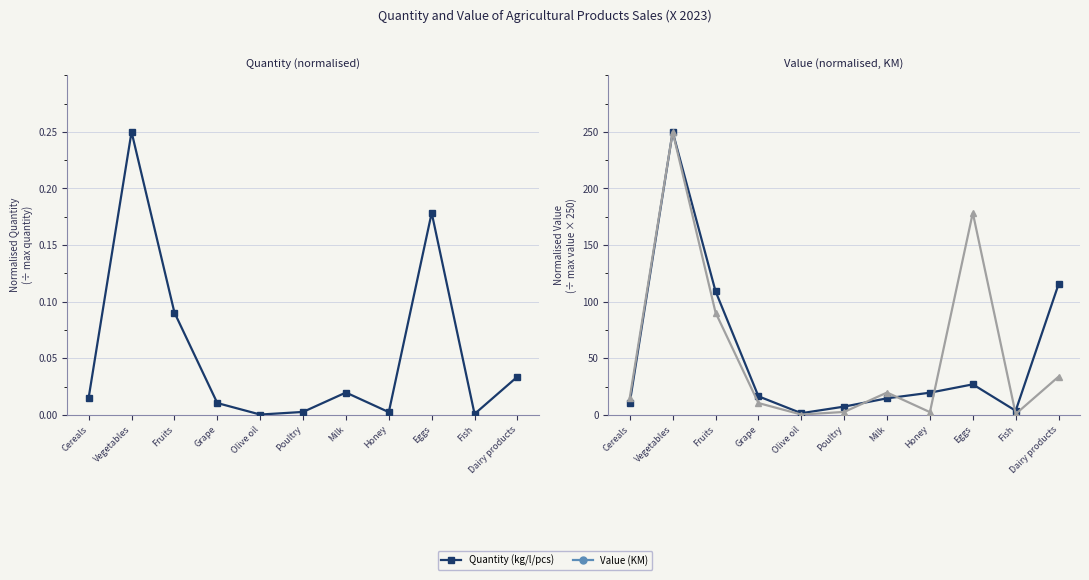

Reading left to right, transcribe all the data shown in this chart.

Quantity (kg/l/pcs): Cereals=0.0	Vegetables=0.2	Fruits=0.1	Grape=0.0	Olive oil=0.0	Poultry=0.0	Milk=0.0	Honey=0.0	Eggs=0.2	Fish=0.0	Dairy products=0.0
Value (KM): Cereals=10.9	Vegetables=250.0	Fruits=109.2	Grape=16.4	Olive oil=1.5	Poultry=7.3	Milk=14.6	Honey=19.6	Eggs=26.9	Fish=3.6	Dairy products=115.4
Quantity (scaled ×1000): Cereals=15.2	Vegetables=250.0	Fruits=90.4	Grape=10.4	Olive oil=0.3	Poultry=2.6	Milk=19.7	Honey=2.4	Eggs=178.5	Fish=0.8	Dairy products=33.7